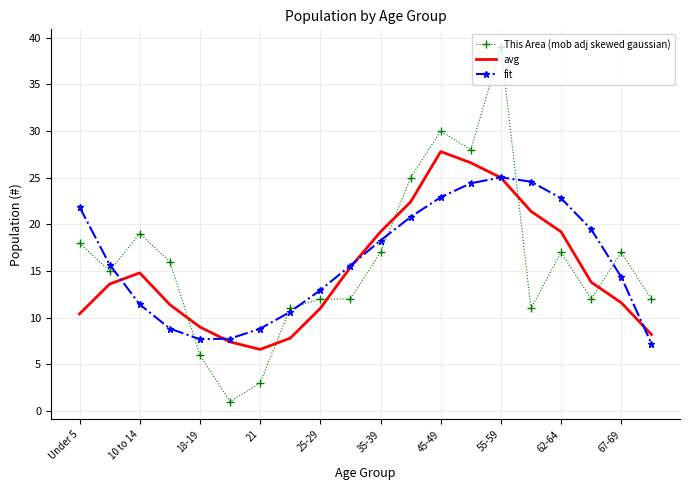

How many times do This Area (mob adj skewed gaussian) and fit cross each other?

7